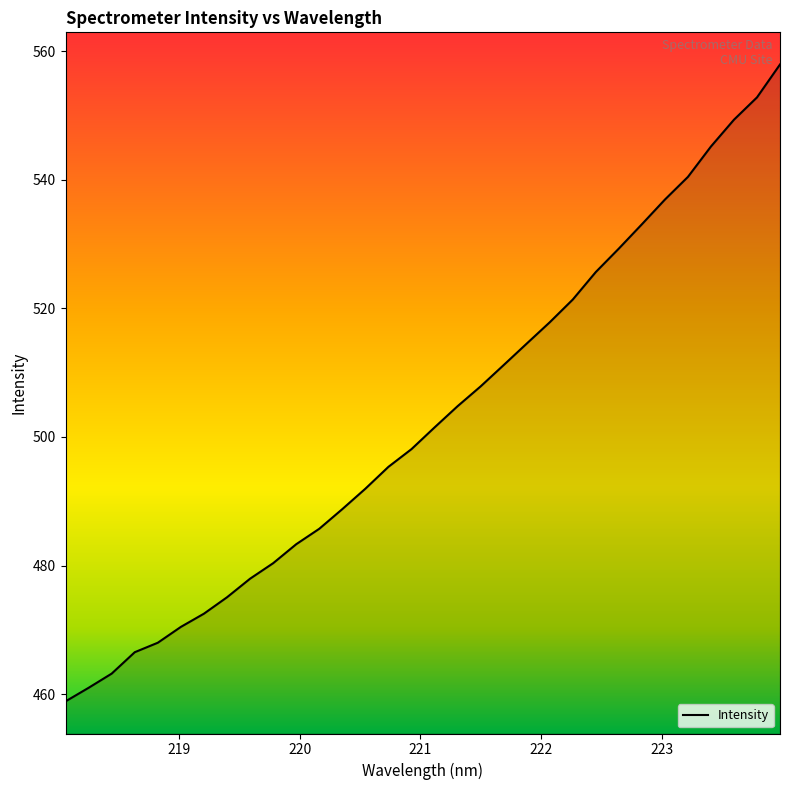

What is the difference between the maximum and minimum values?

99.1